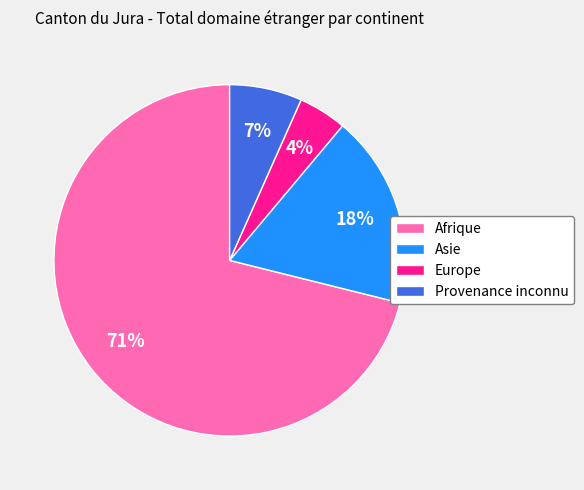

Combined, do Afrique and Europe account for over 50%?

Yes